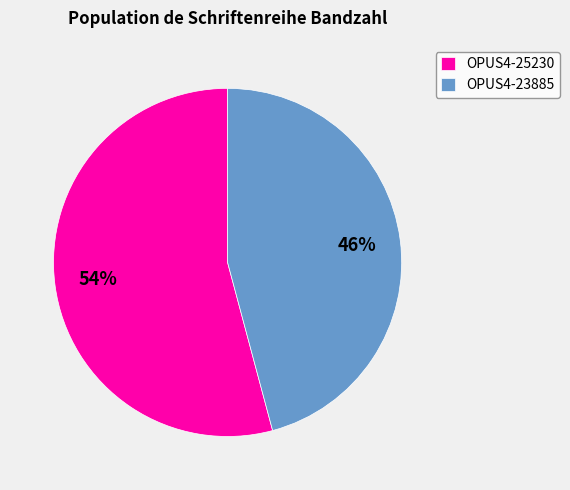

True or false: OPUS4-25230 accounts for 42% of the total.

False